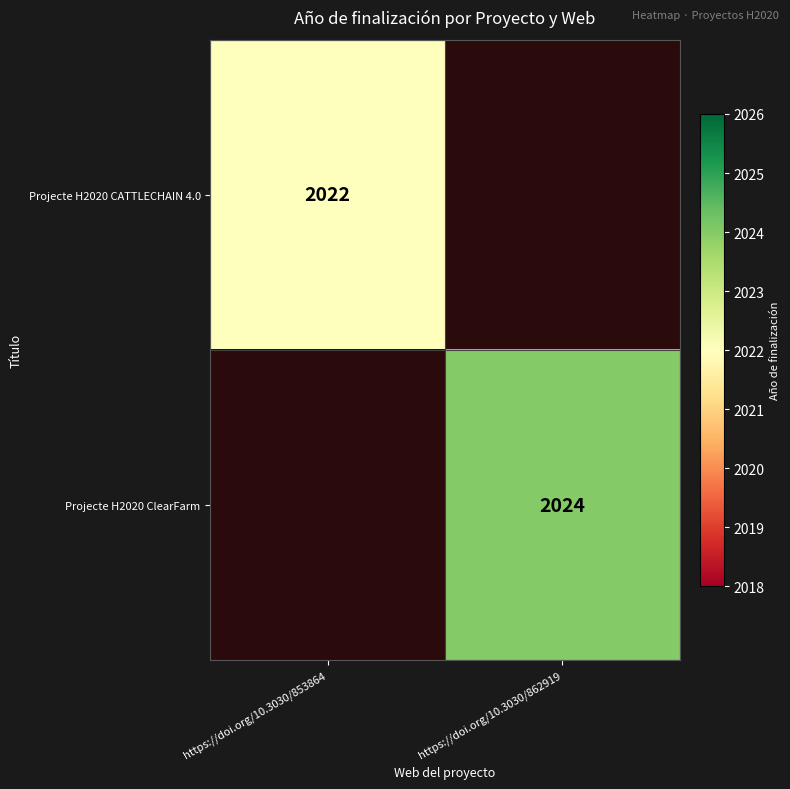

True or false: Projecte H2020 CATTLECHAIN 4.0 has a value of 2022 at https://doi.org/10.3030/853864.

True